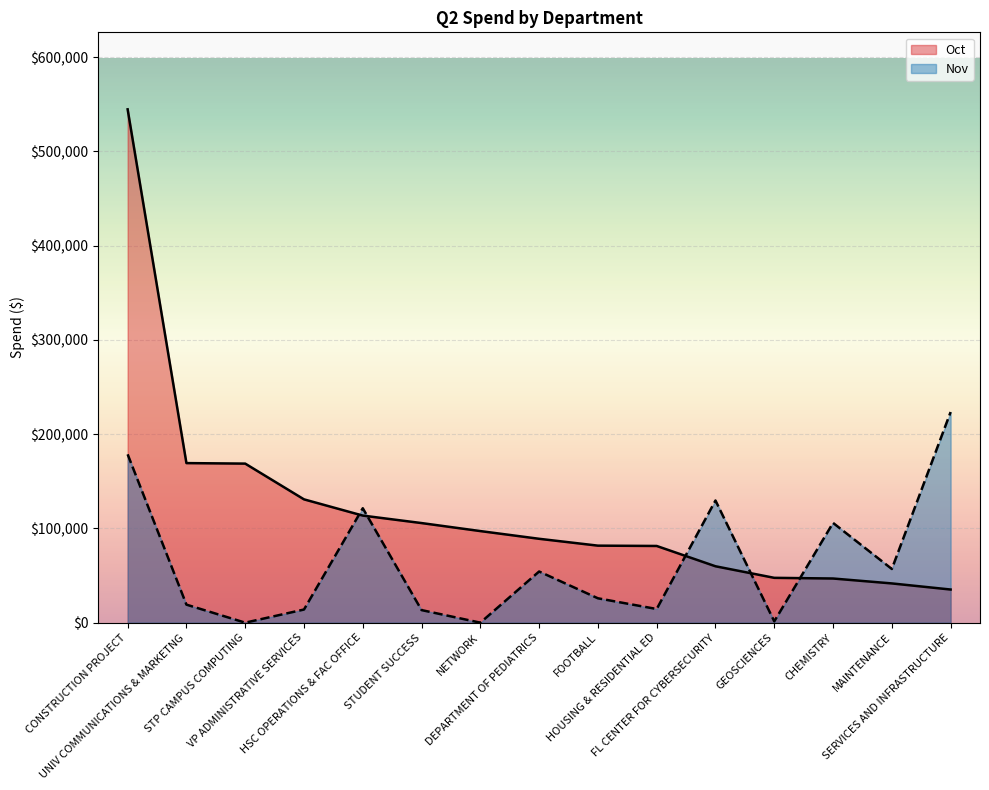

The value of Oct at UNIV COMMUNICATIONS & MARKETNG is 169278.8. True or false?

True